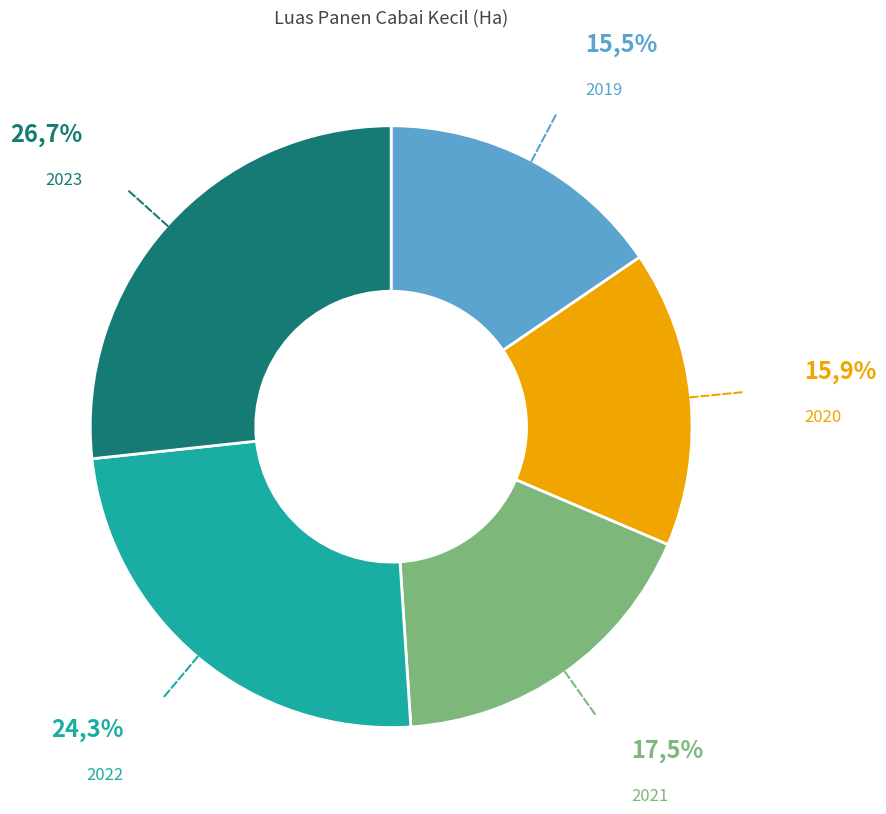

What is the ratio of the value at 2023 to the value at 2022?

1.1